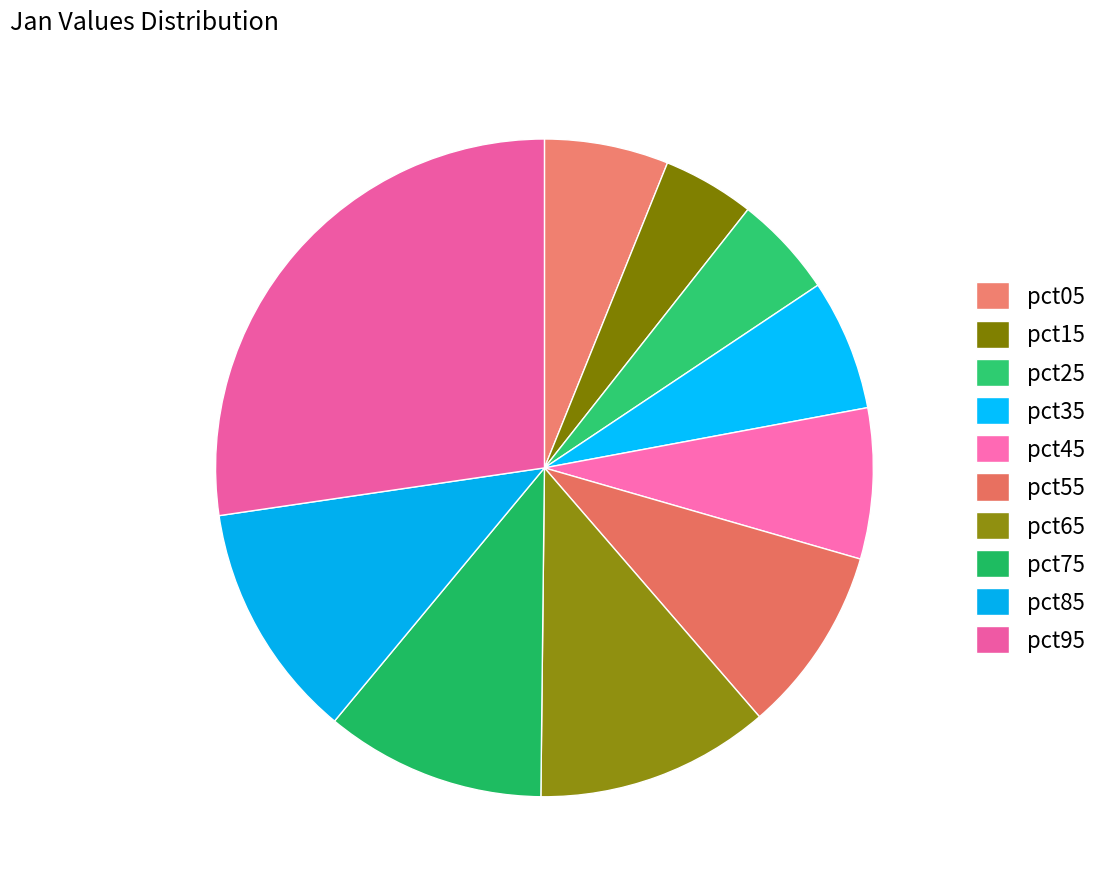

What portion of the pie excludes pct65?

88.5%